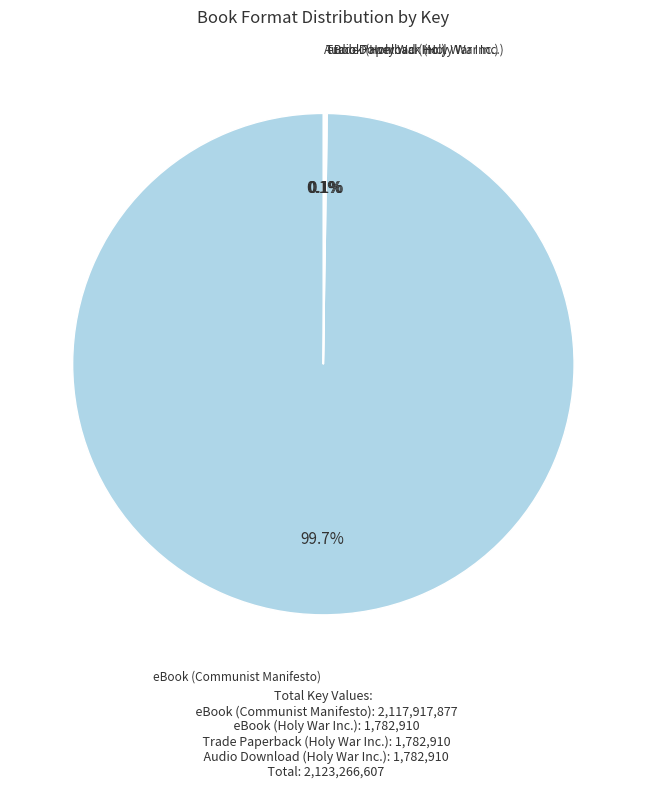

Is there any slice that represents more than half of the pie?

Yes